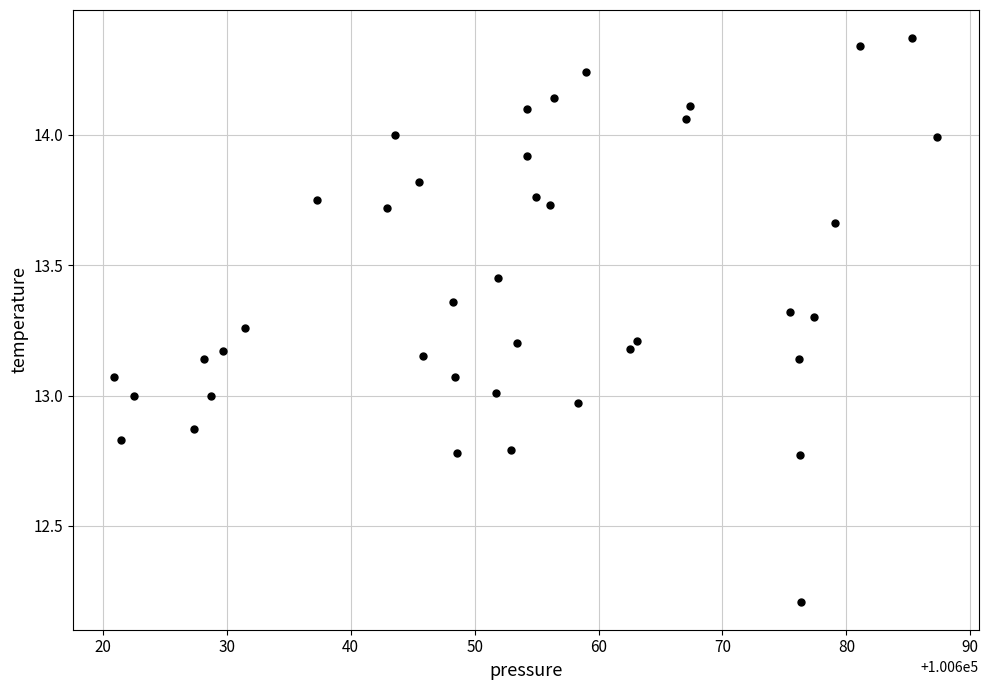

What is the range of Y values (max minus min)?

2.2